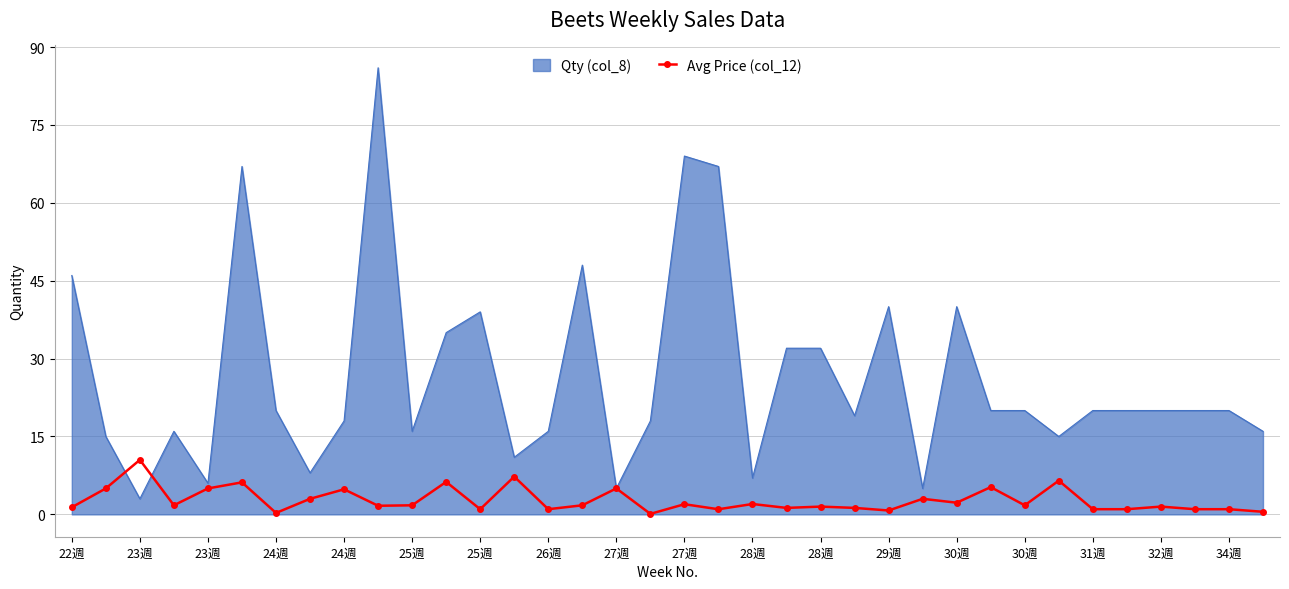

What is the greatest value displayed?

86.0